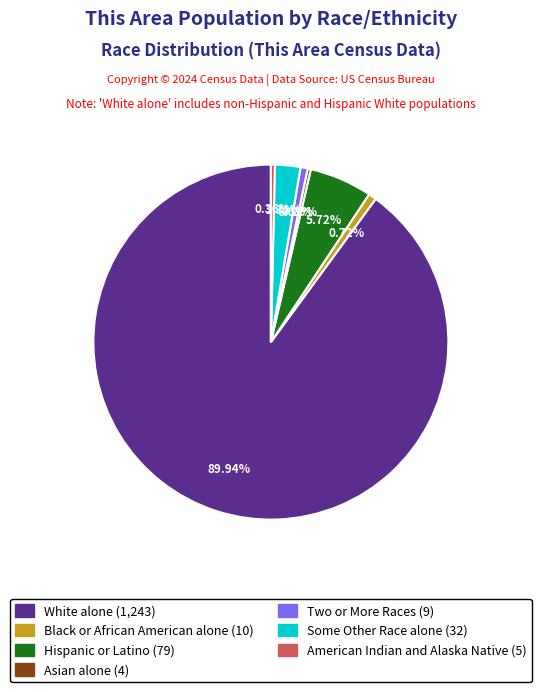

How many segments does this pie chart have?

7